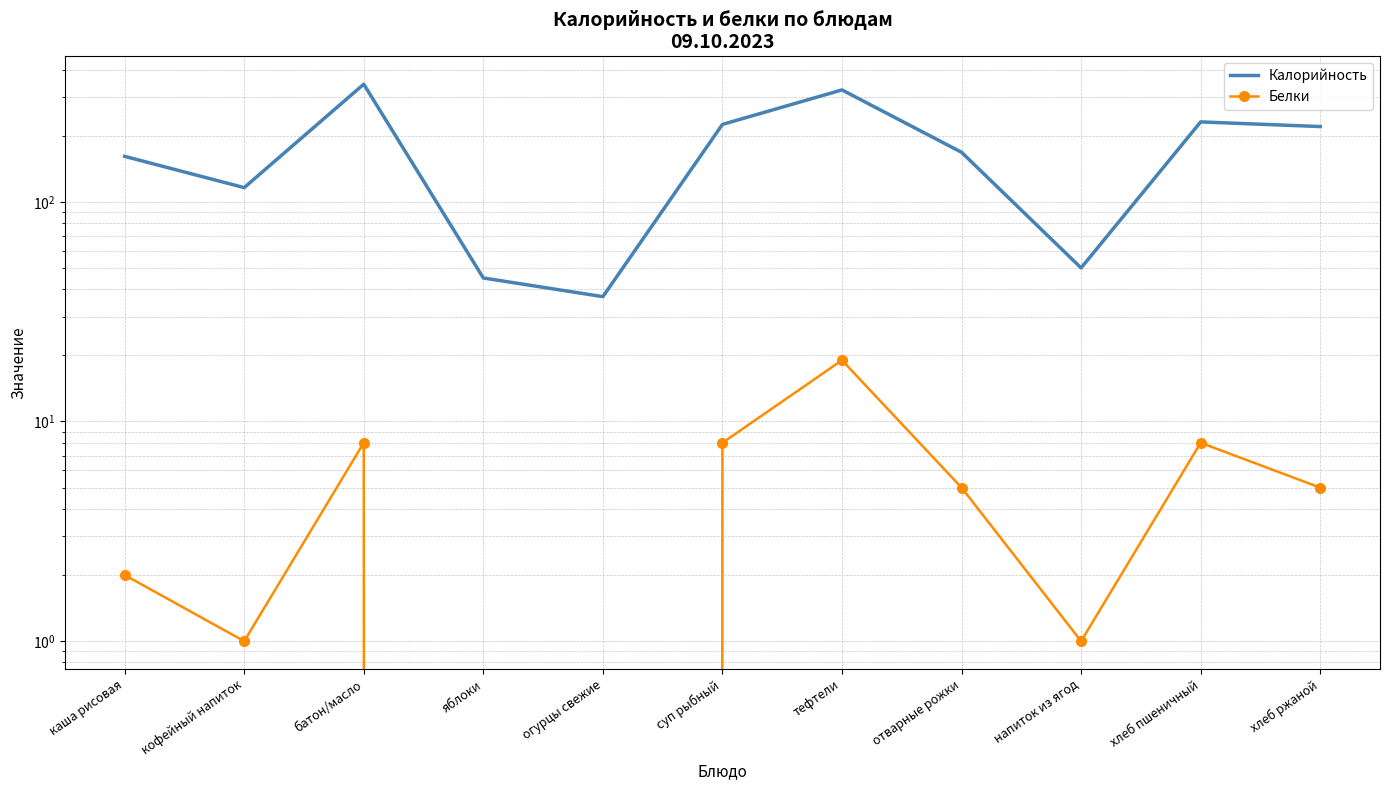

At кофейный напиток, list the series in order from smallest to largest.

Белки, Калорийность